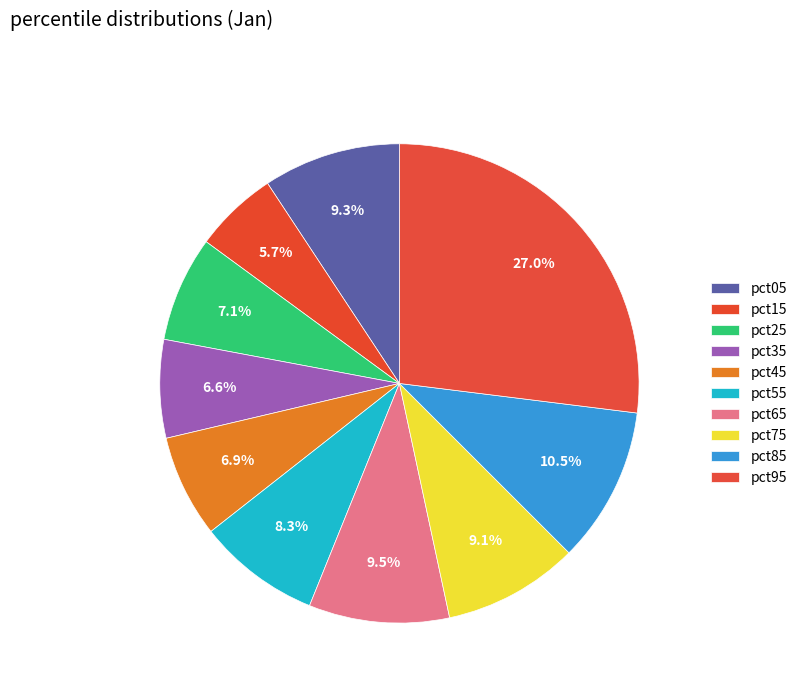

Does pct35 represent more than half of the total?

No